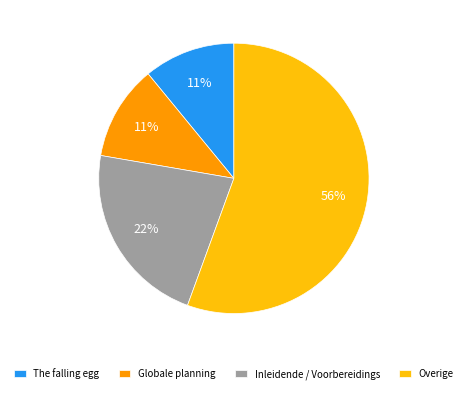

To the nearest percent, what is the combined percentage of Globale planning and Overige?

67%